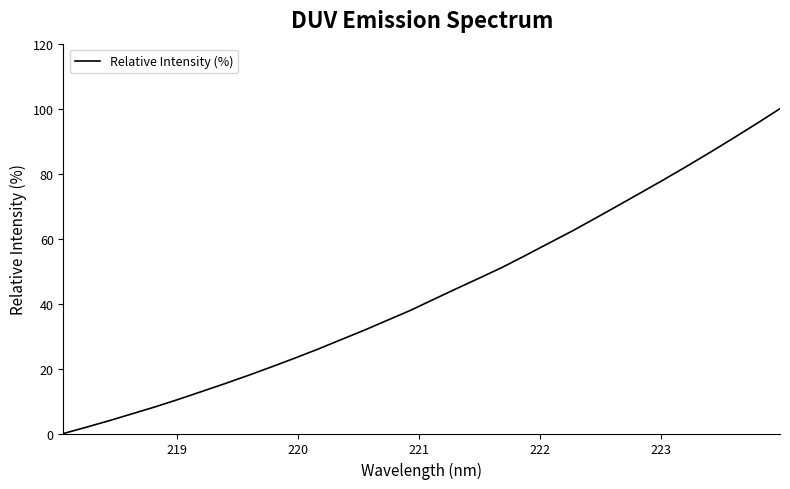

What is the maximum value shown in the chart?

100.0